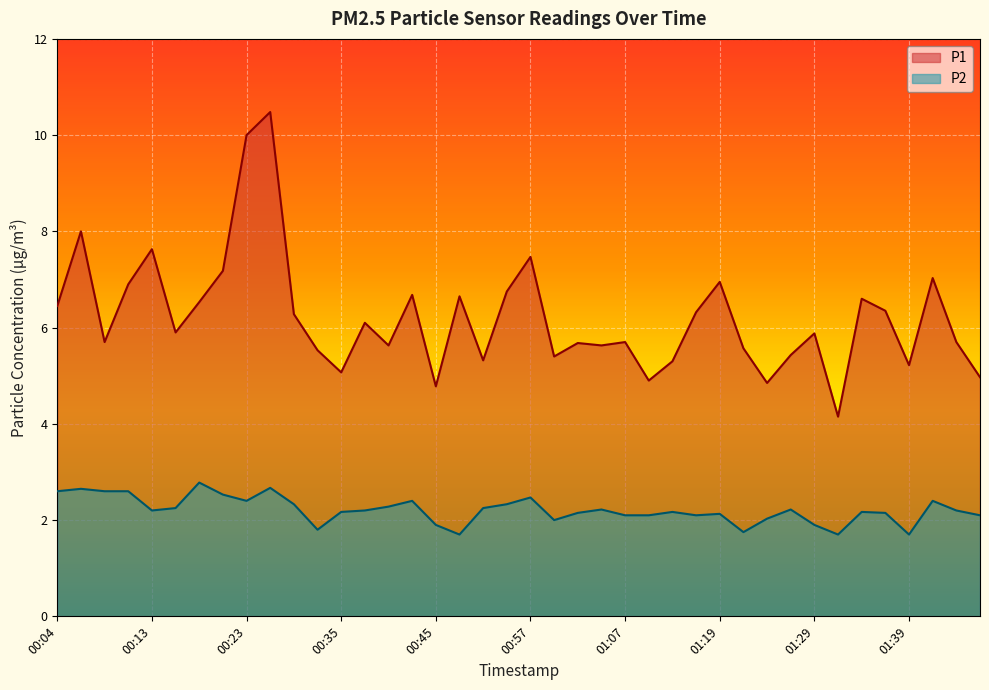

Where is the first local minimum for P1?

00:09